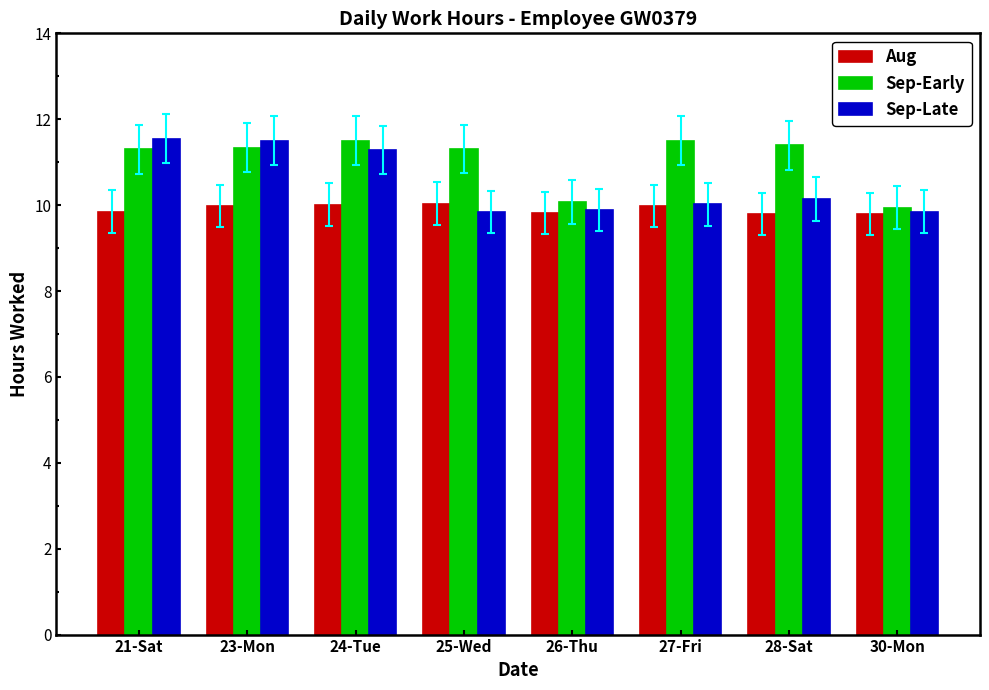

At how many categories does at least one series exceed 10?

7